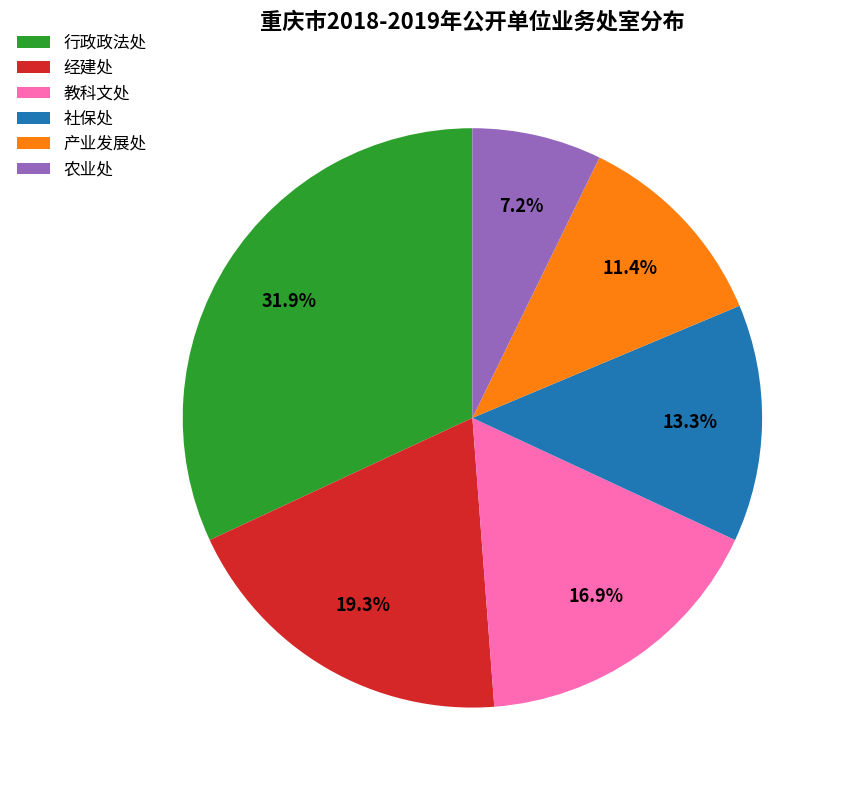

Which category has the biggest portion of the pie?

行政政法处